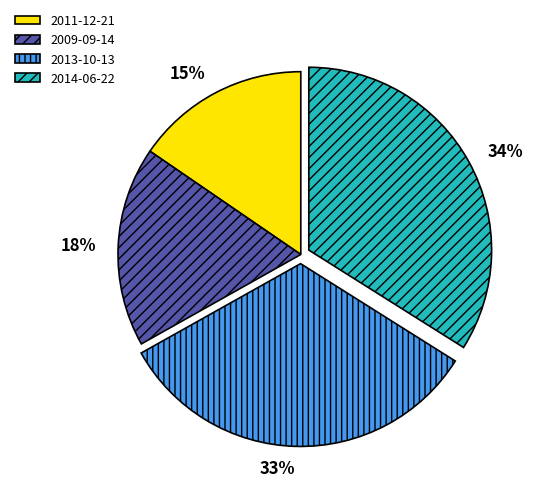

Count the number of slices in the pie.

4